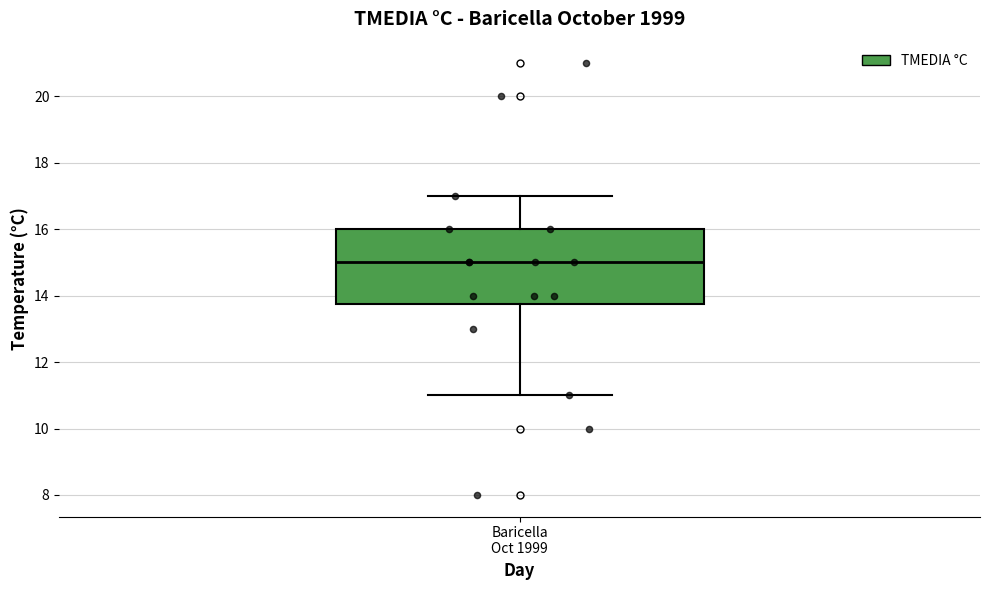

Read this box plot against the y-axis: the position of the median line, the range covered by the box, and the ends of both whiskers. The values are not printed on the chart, so give them approximately, as read against the axis.

median 15.0, box 13.8 to 16.0, whiskers 11.0 to 17.0